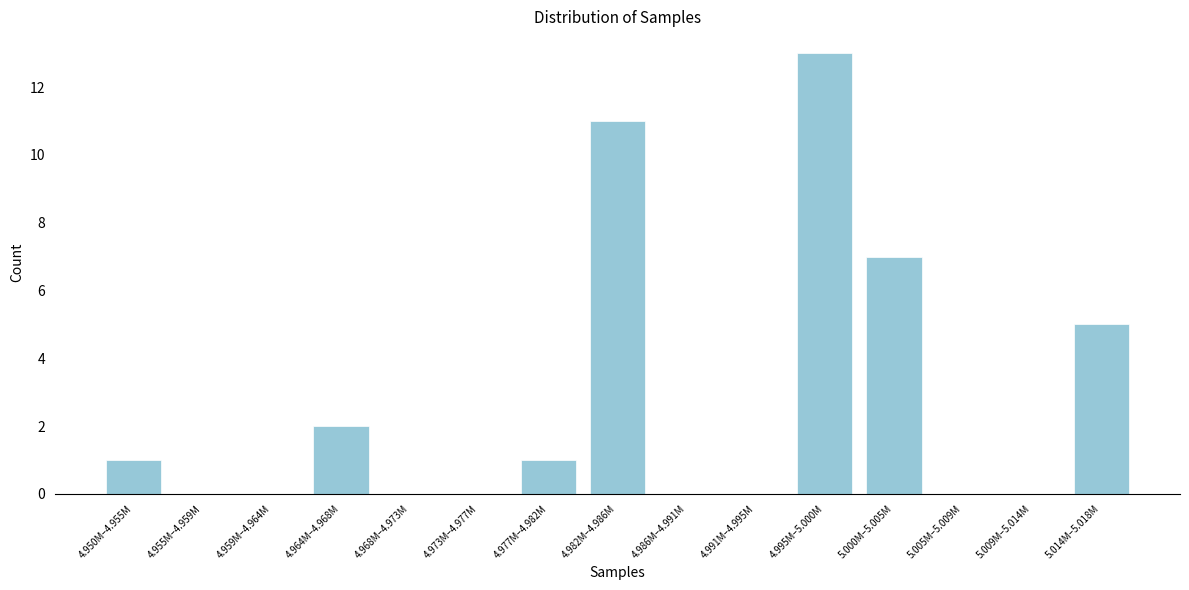

Reading left to right, transcribe all the data shown in this chart.

4.950M–4.955M=1	4.955M–4.959M=0	4.959M–4.964M=0	4.964M–4.968M=2	4.968M–4.973M=0	4.973M–4.977M=0	4.977M–4.982M=1	4.982M–4.986M=11	4.986M–4.991M=0	4.991M–4.995M=0	4.995M–5.000M=13	5.000M–5.005M=7	5.005M–5.009M=0	5.009M–5.014M=0	5.014M–5.018M=5